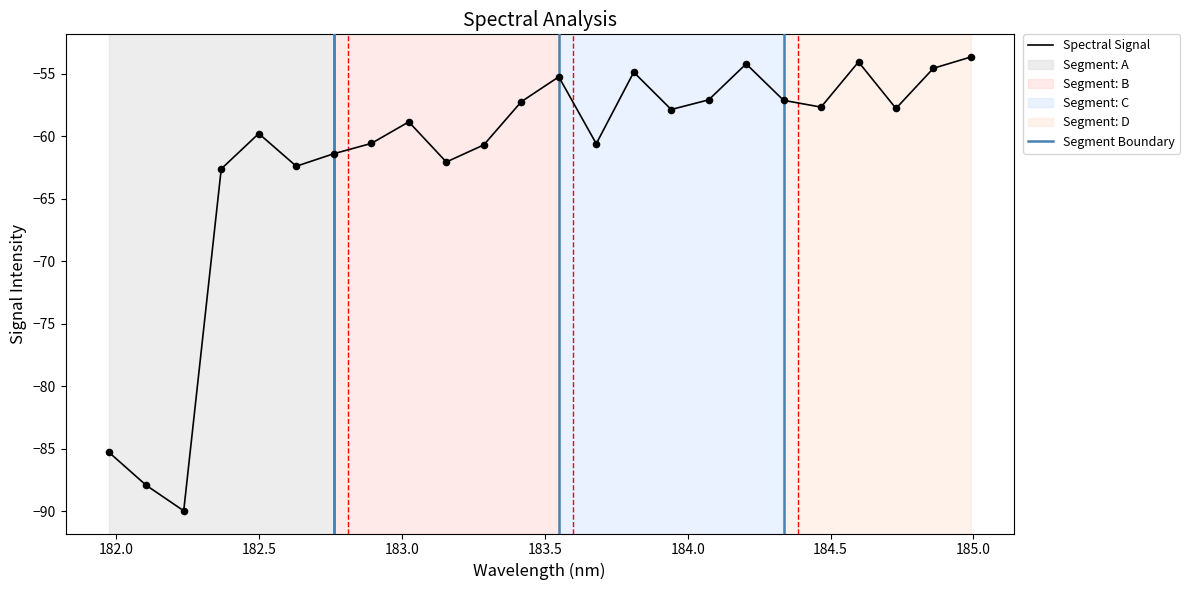

What is the maximum value for Spectral Signal?

-53.7